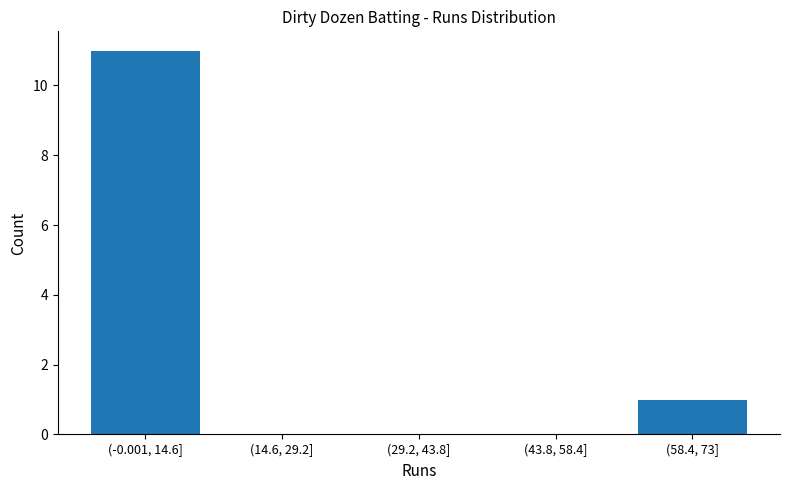

Reading right to left, extract all data points from this chart.

(58.4, 73]=1	(43.8, 58.4]=0	(29.2, 43.8]=0	(14.6, 29.2]=0	(-0.001, 14.6]=11